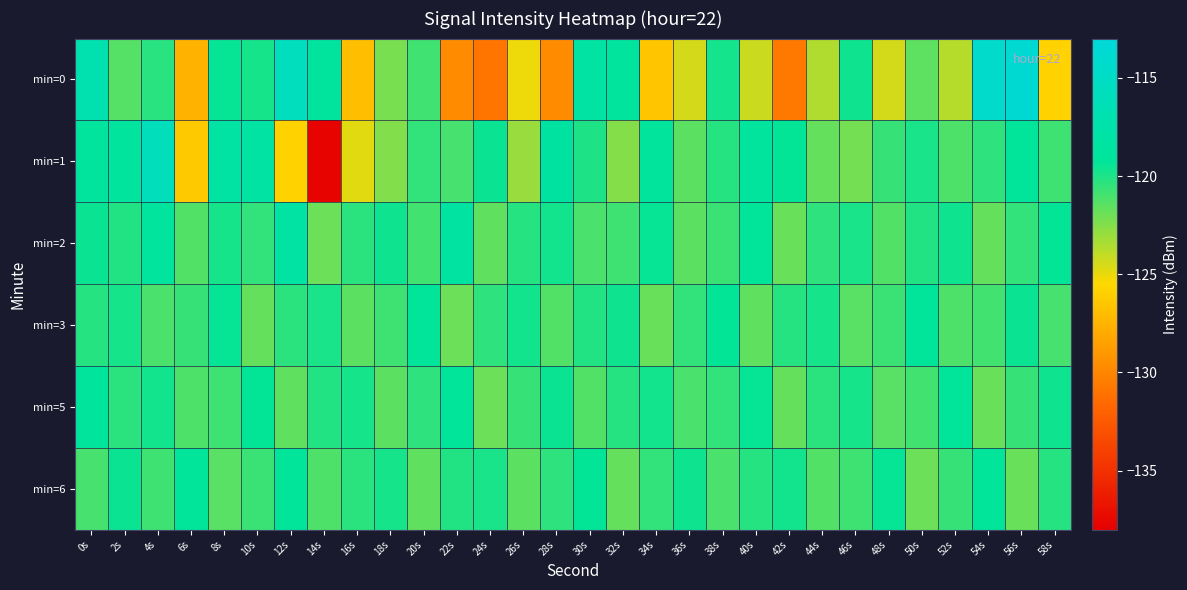

What is the difference between the highest and lowest values at 20s?

2.4